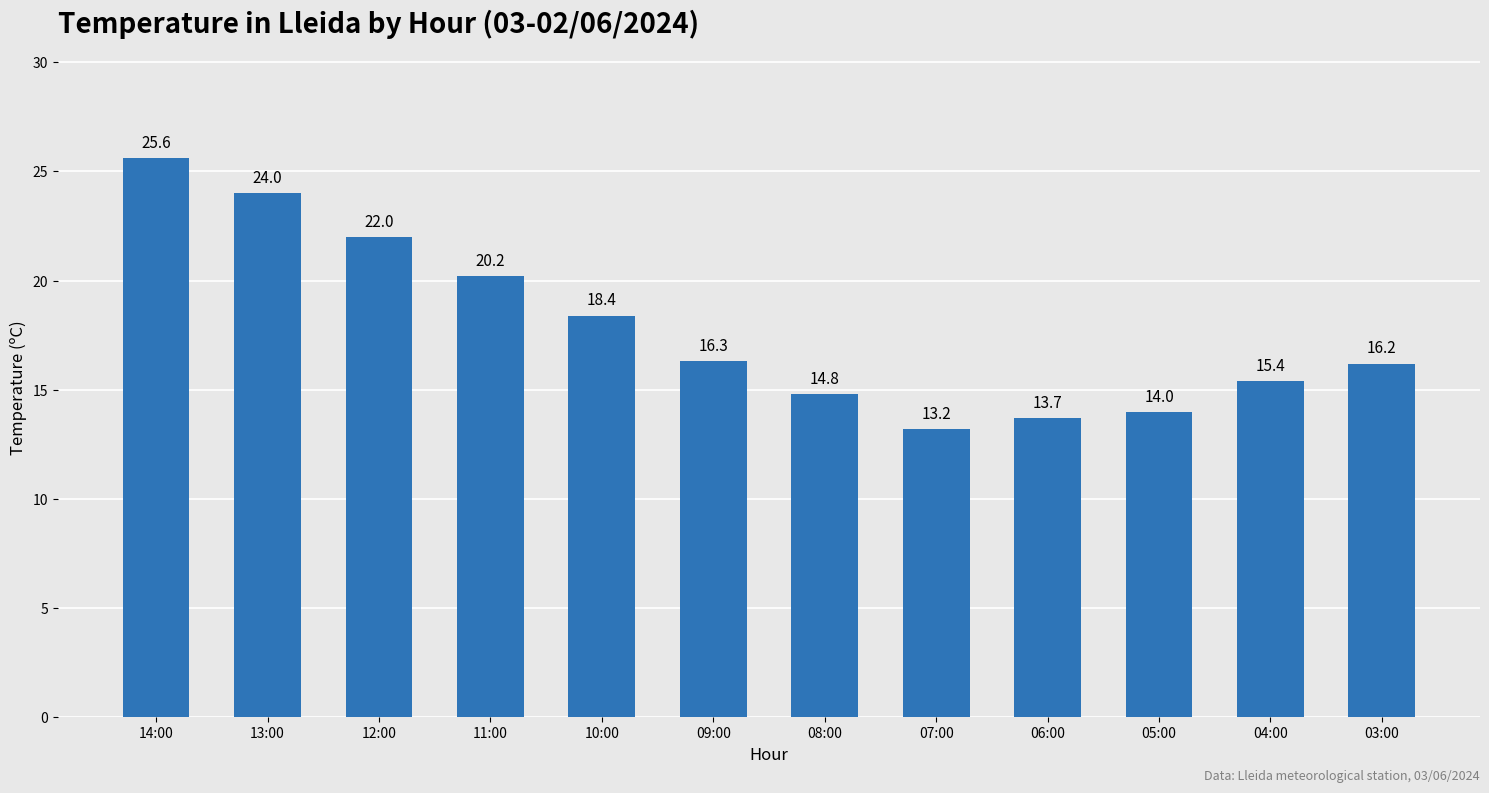

Reading left to right, transcribe all the data shown in this chart.

14:00=25.6	13:00=24.0	12:00=22.0	11:00=20.2	10:00=18.4	09:00=16.3	08:00=14.8	07:00=13.2	06:00=13.7	05:00=14.0	04:00=15.4	03:00=16.2